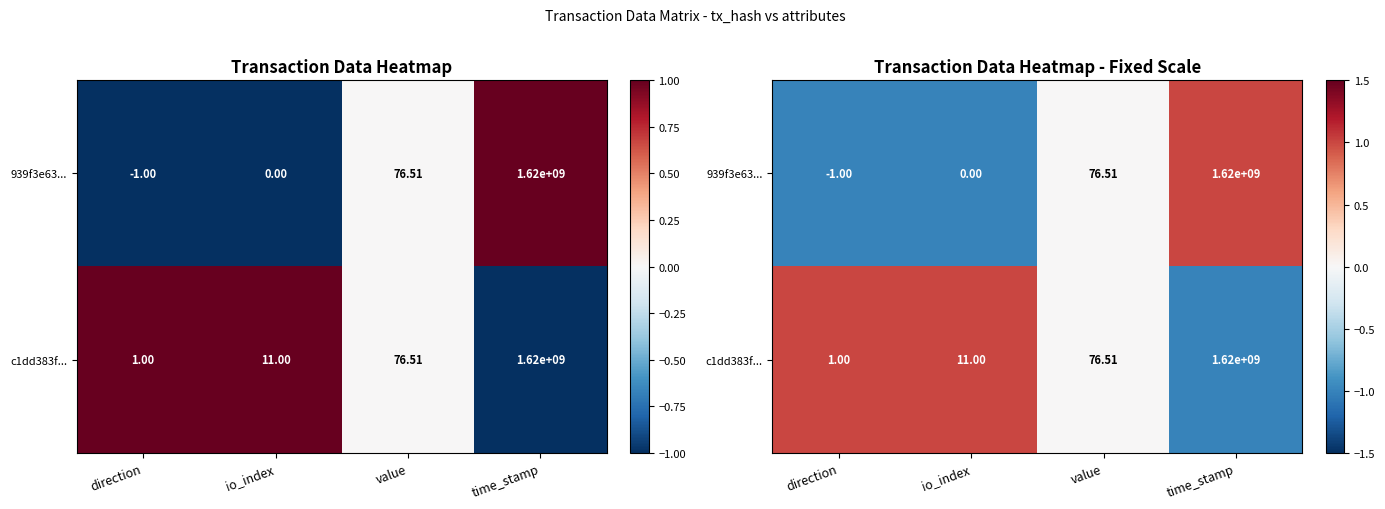

At which category is the sum across all series the highest?

direction